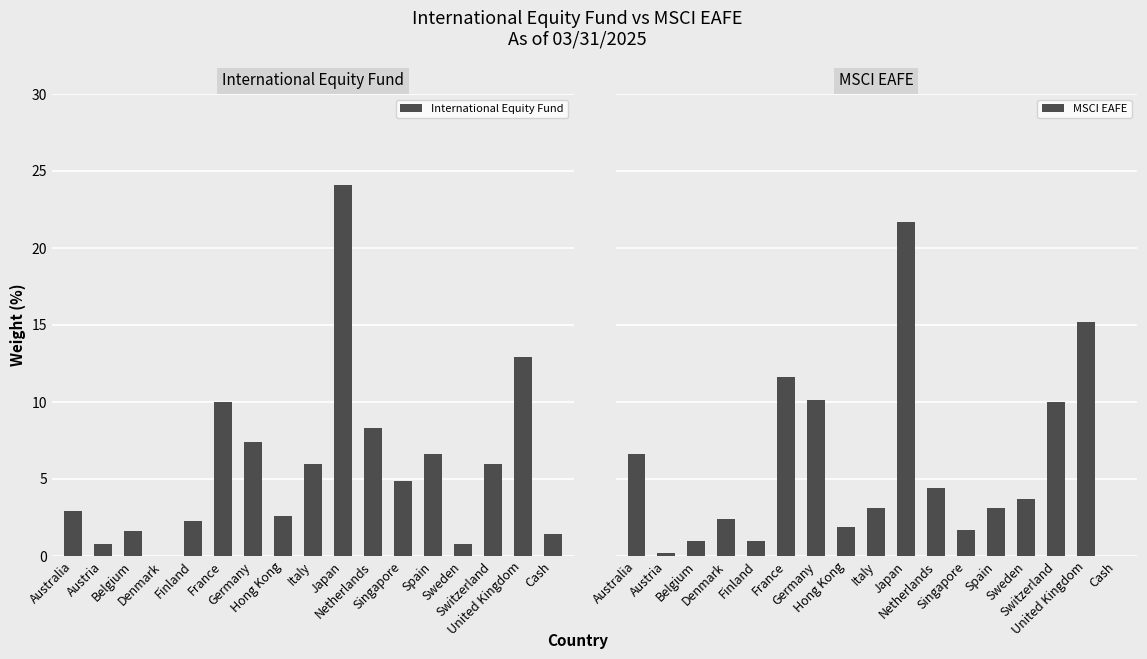

What are all the series names shown in the legend?

International Equity Fund, MSCI EAFE